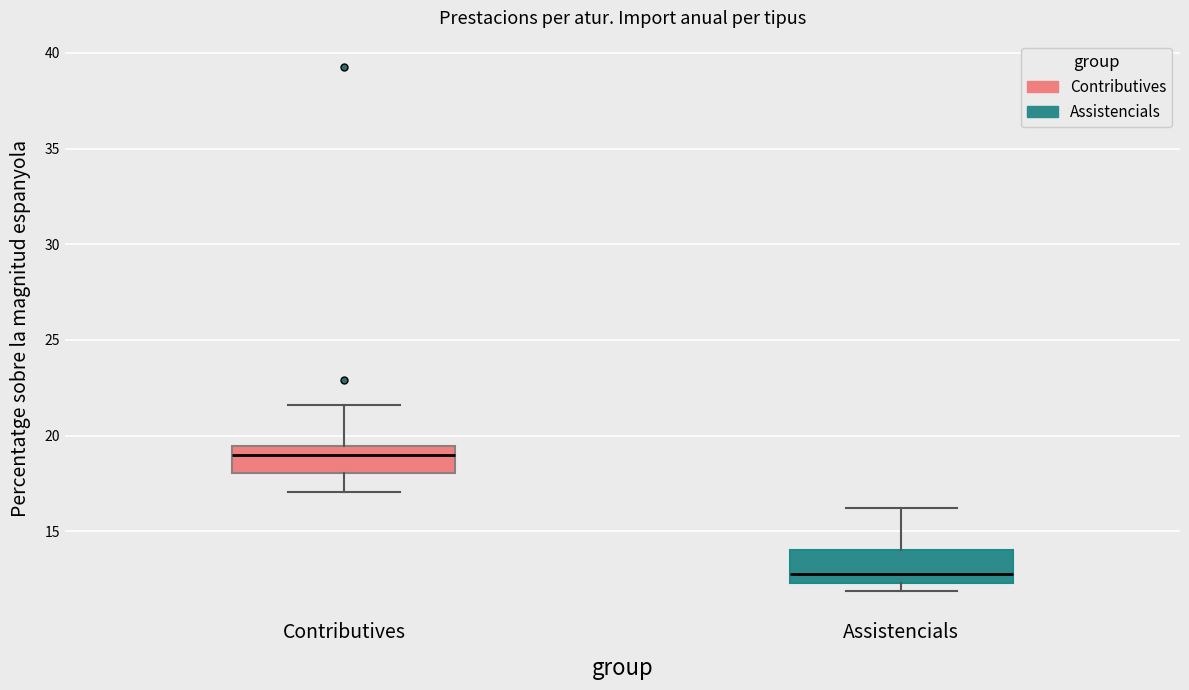

Reading left to right, transcribe this box plot: for each box, give where its median line is, the range the box spans, and where its two whiskers end, as read against the y-axis. The values are not printed on the chart, so give them approximately, as read against the axis.

Contributives: median 19.0, box 18.0 to 19.5, whiskers 17.0 to 21.5
Assistencials: median 13.0, box 12.5 to 14.0, whiskers 12.0 to 16.0